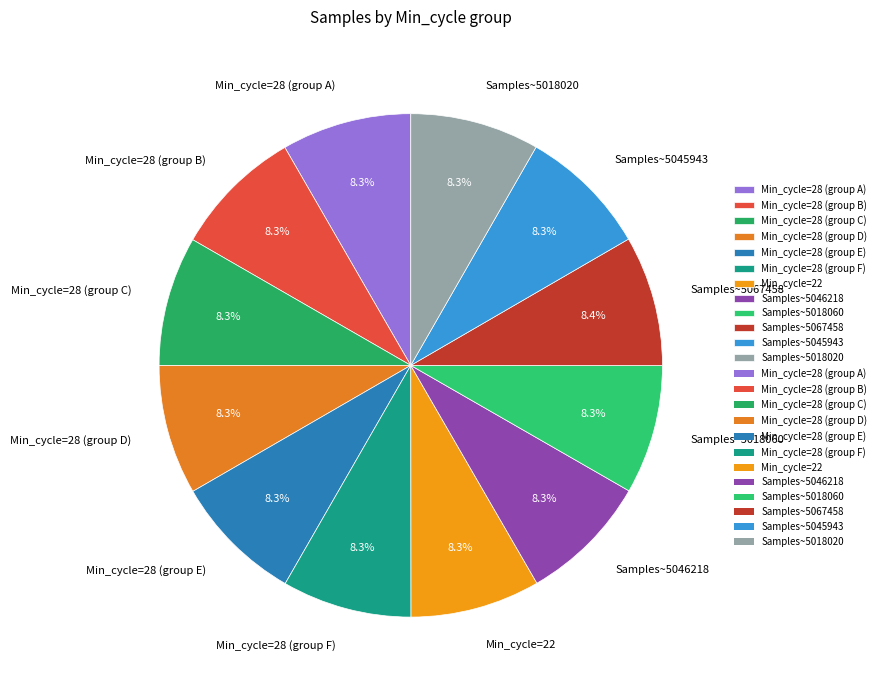

Does any single category account for the majority?

No